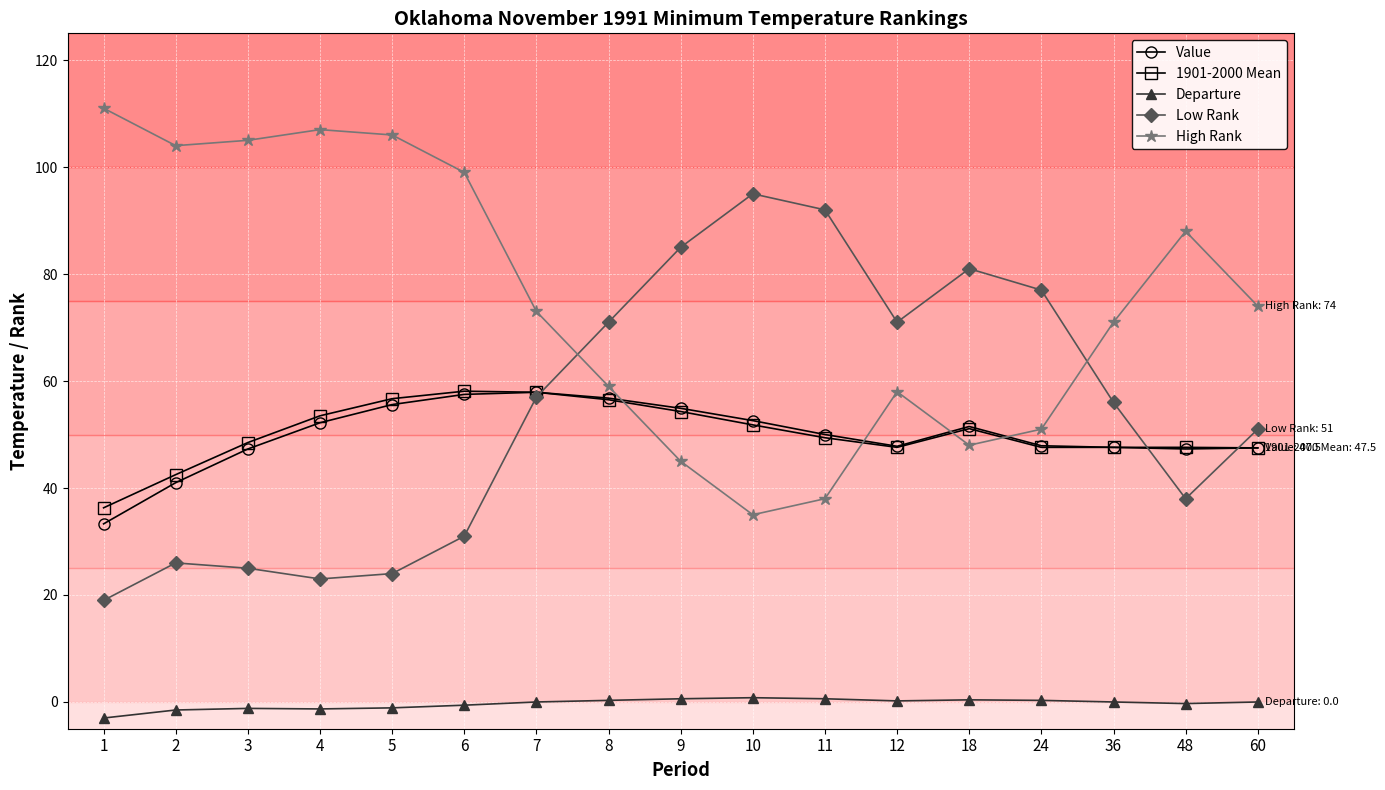

The Value series shows 31.0 at 4. True or false?

False